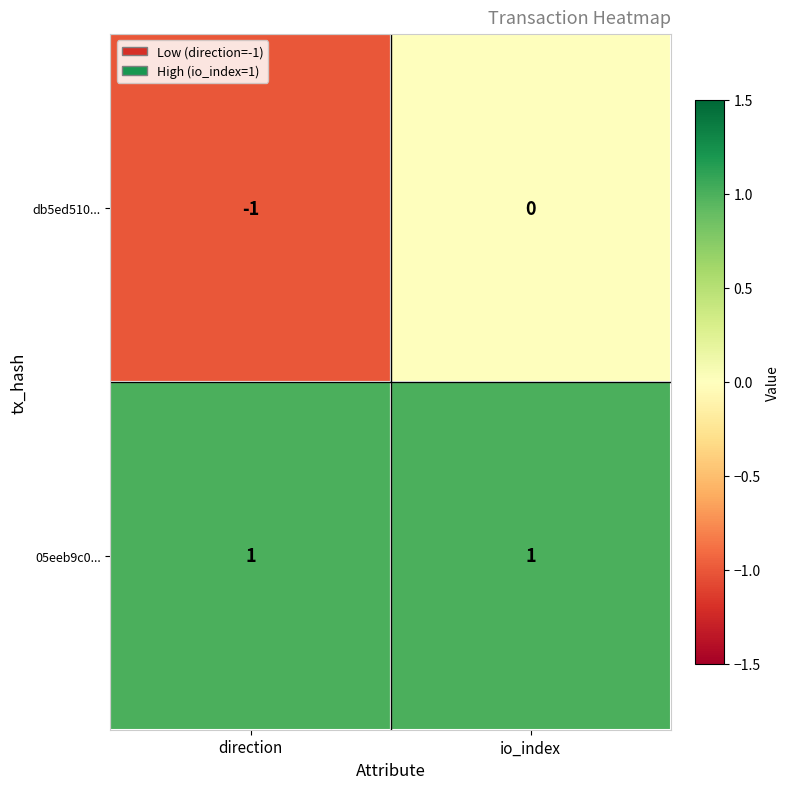

Which series changed the most between direction and io_index?

db5ed510...